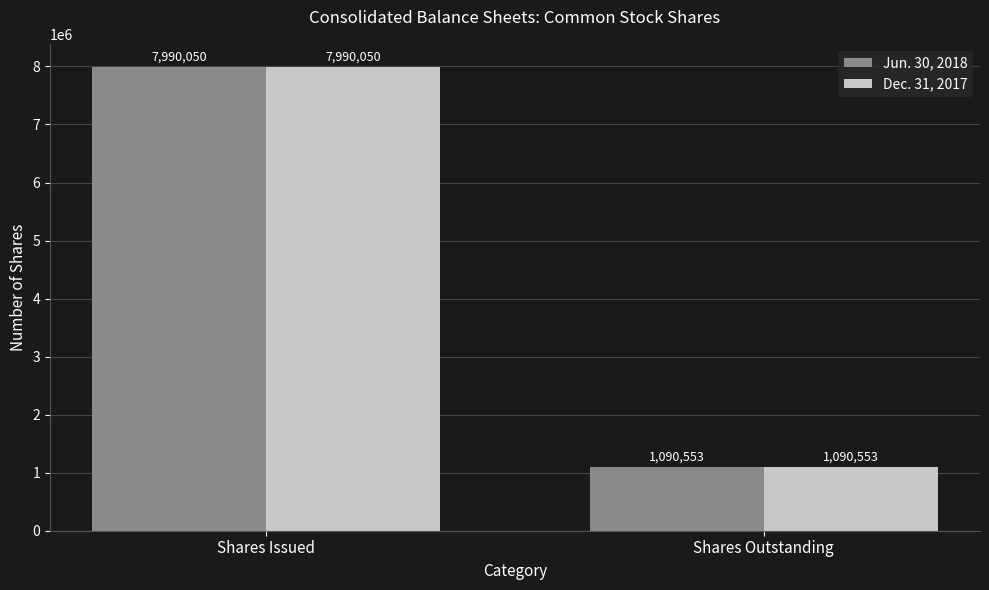

Is it true that Dec. 31, 2017 equals 287878 at Shares Outstanding?

False